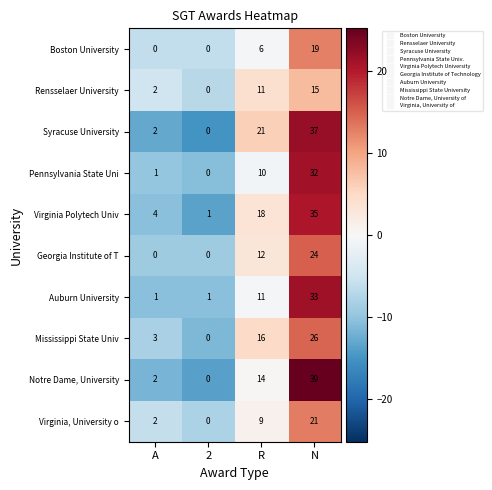

How many values in the Notre Dame, University series are below 14?

2